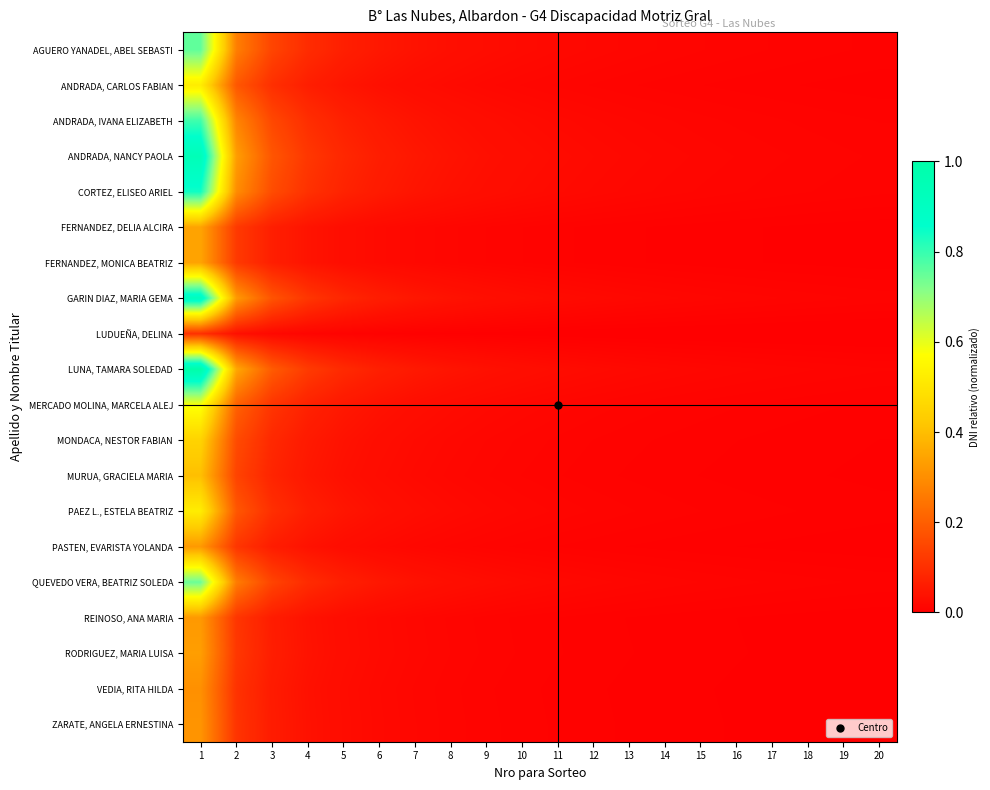

Which label corresponds to the largest value in the chart?

1